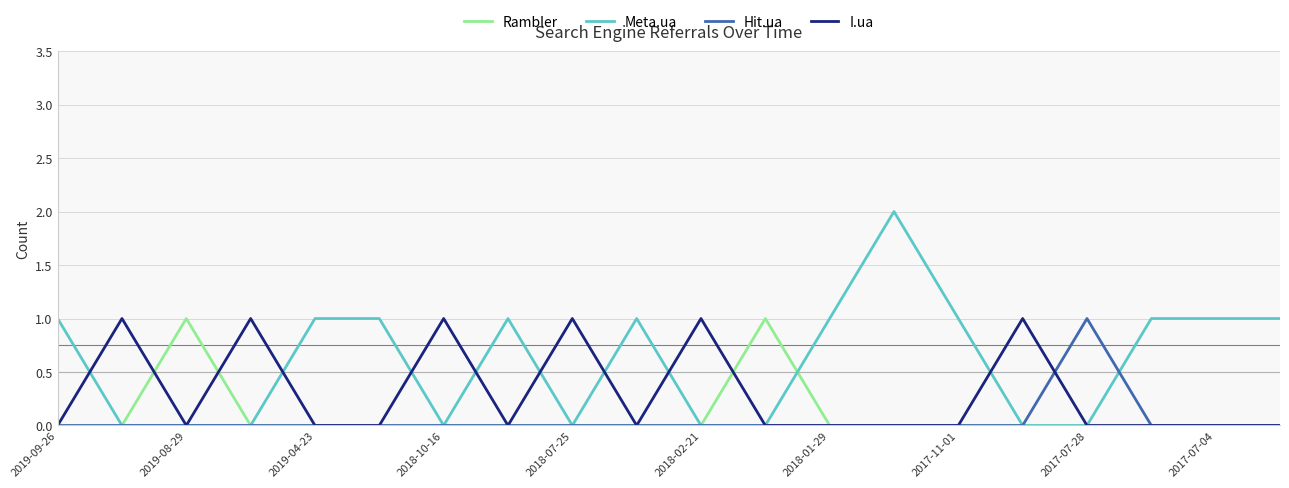

What is the sum of all Rambler values?

2